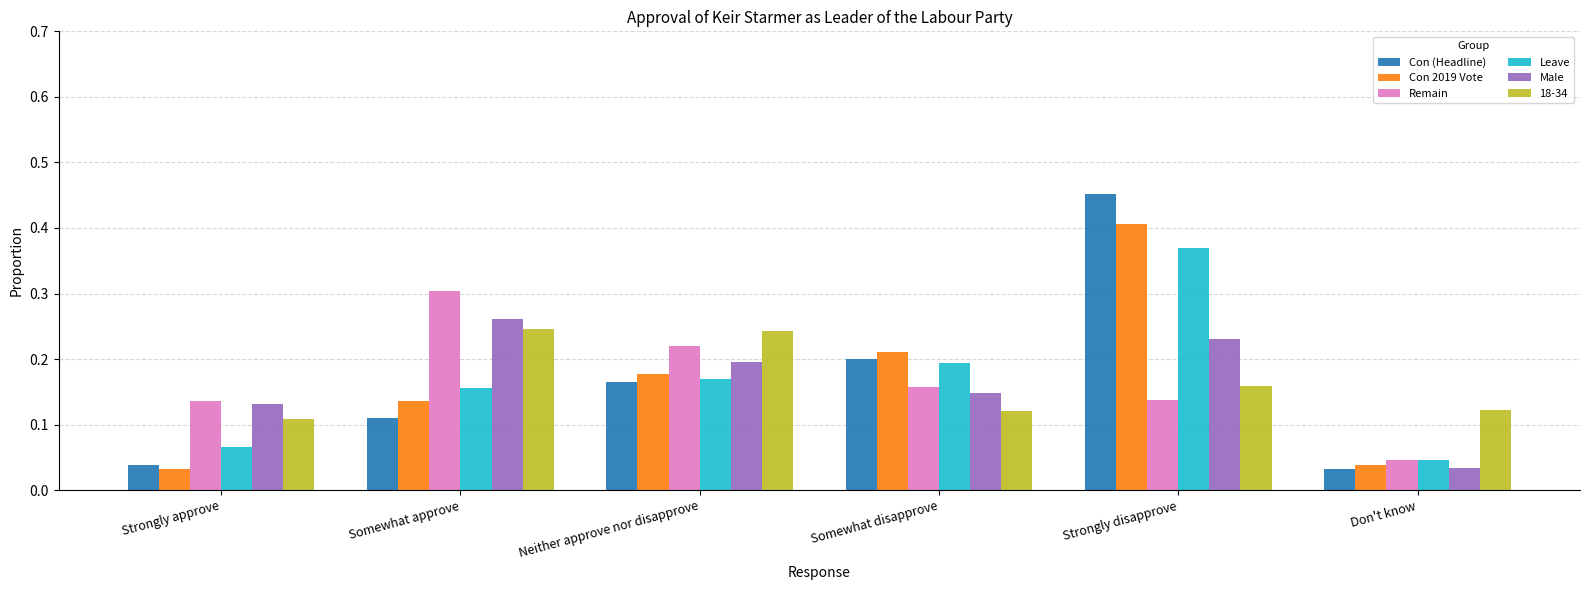

Which category has the lowest value in the Remain series?

Don't know